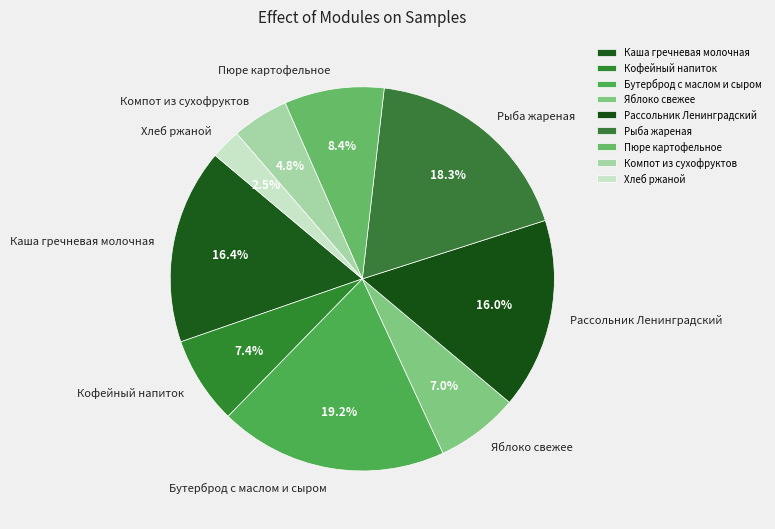

To the nearest percent, what portion does Компот из сухофруктов represent?

5%